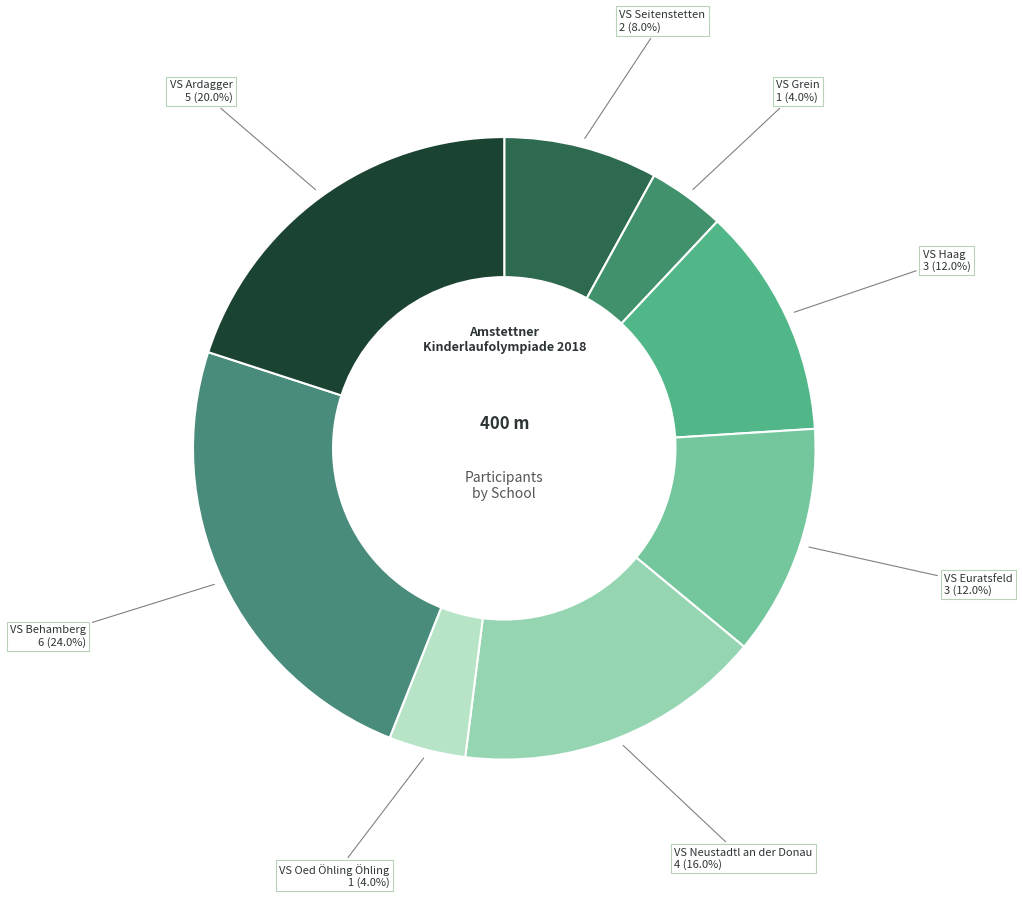

Is the sum of VS Neustadtl an der Donau and VS Ardagger greater than half?

No